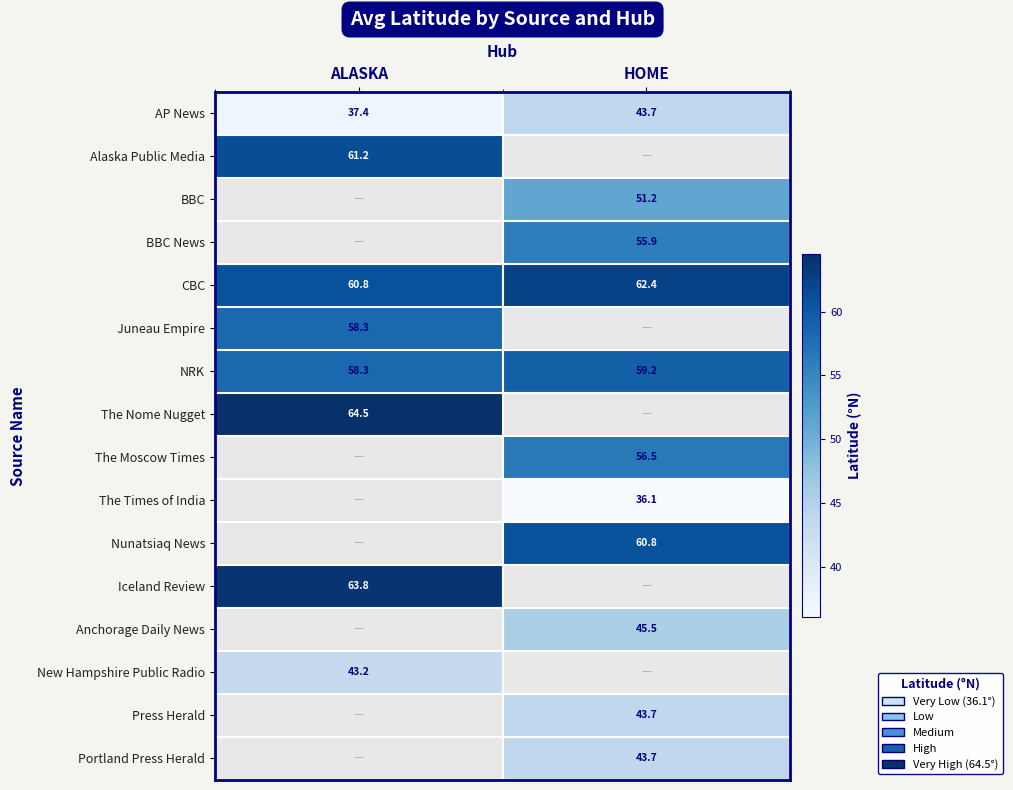

Rank the categories by CBC value from lowest to highest.

ALASKA, HOME